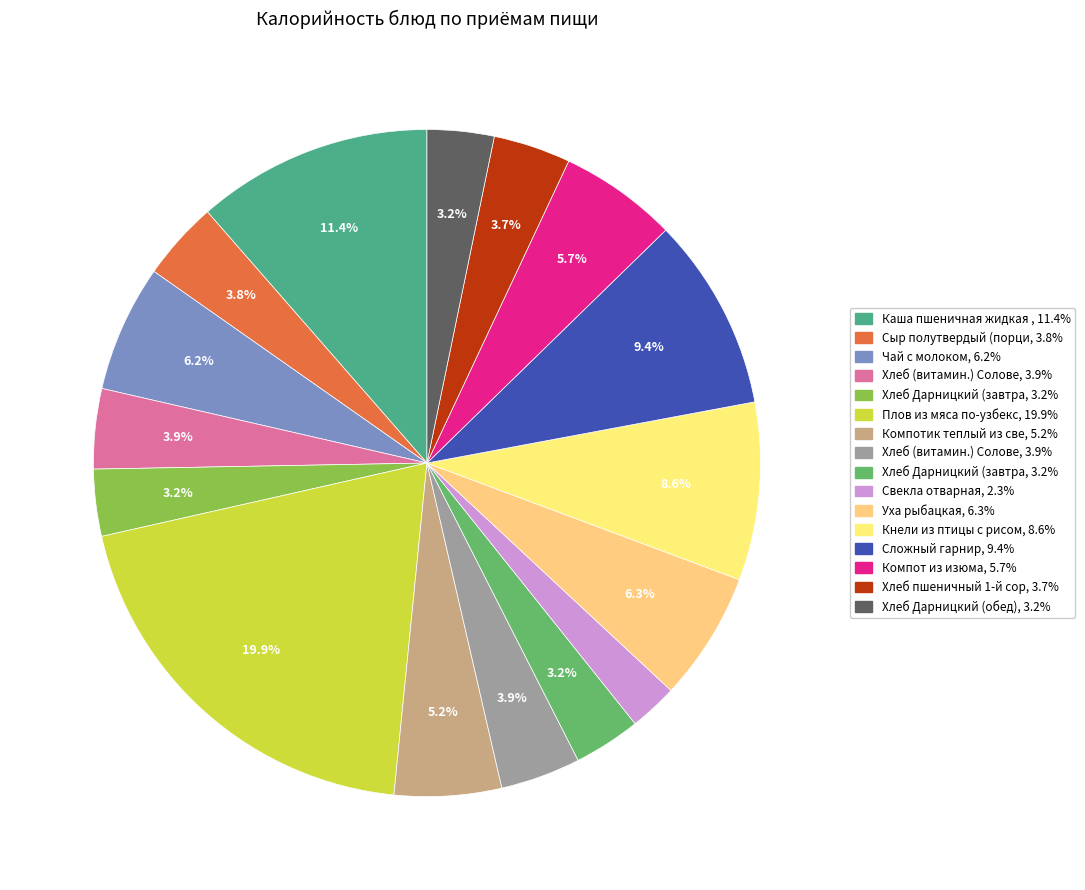

What is the largest slice in the pie chart?

Плов из мяса по-узбекски